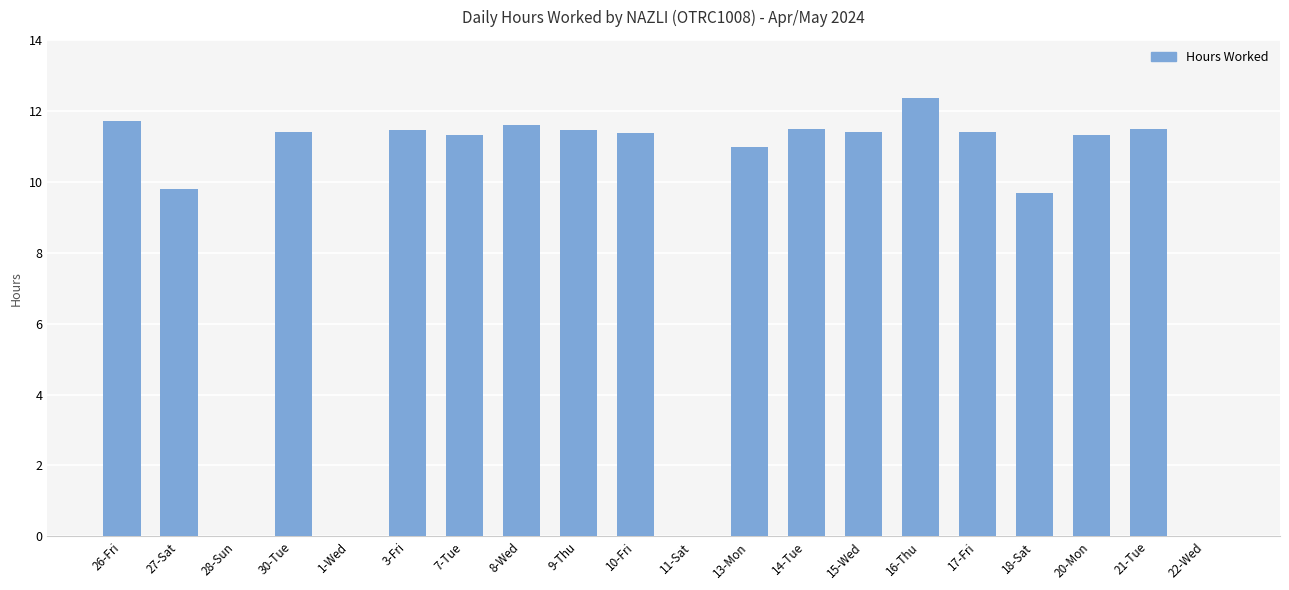

What is the sum of the values at 28-Sun and 14-Tue?

11.5